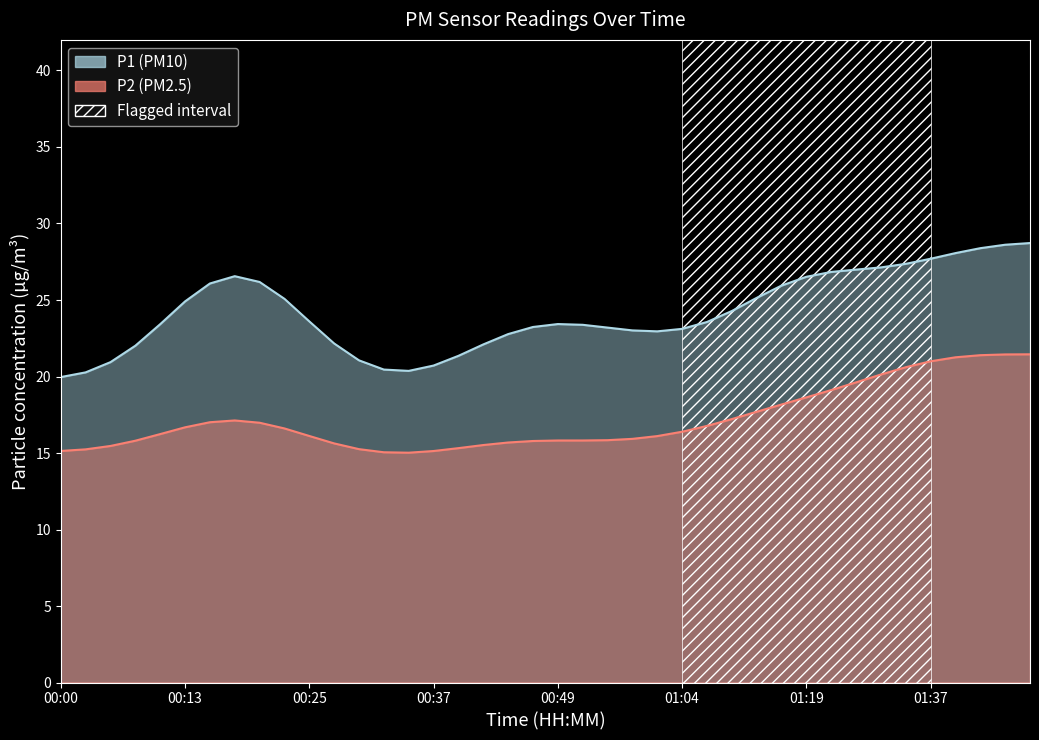

Where is the first local minimum for P1 (PM10) line?

14